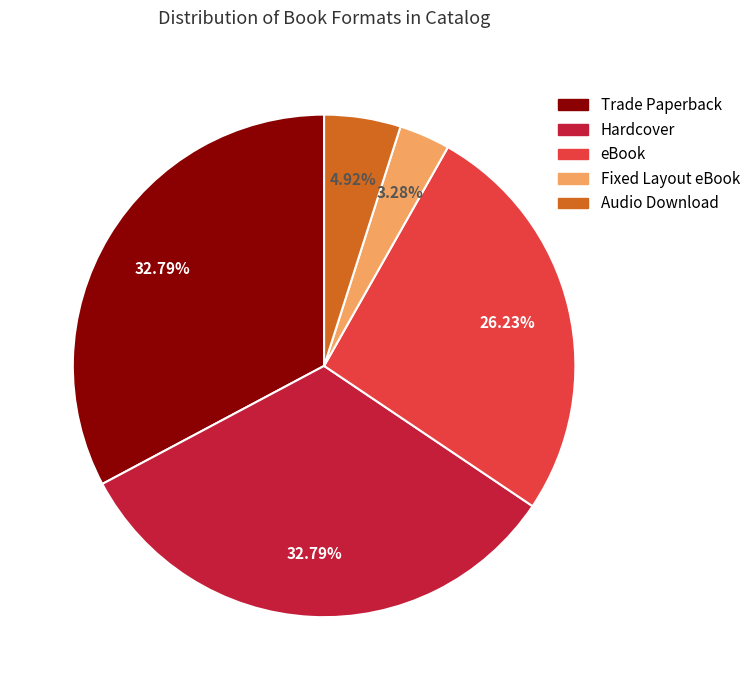

Count the number of slices in the pie.

5